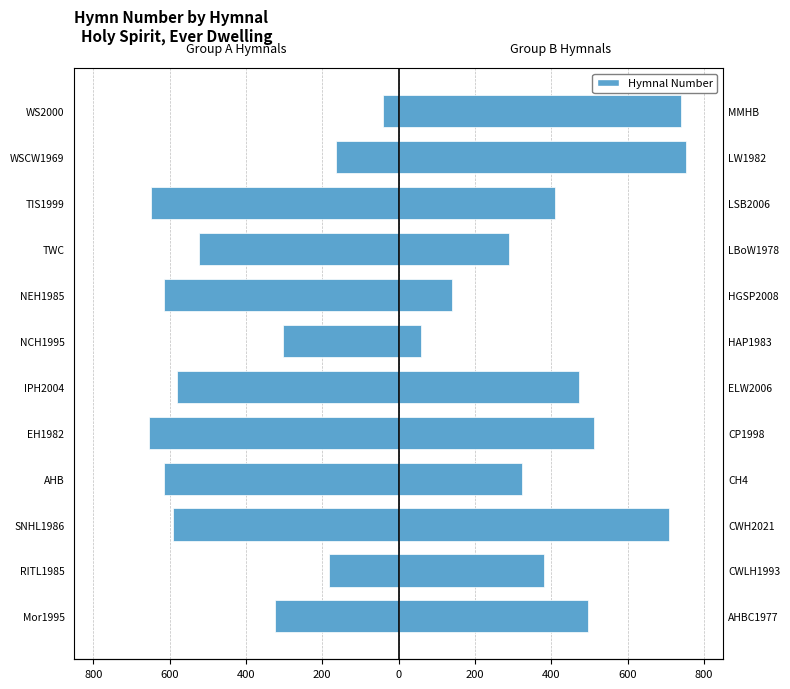

At how many categories does at least one series exceed -218?

12